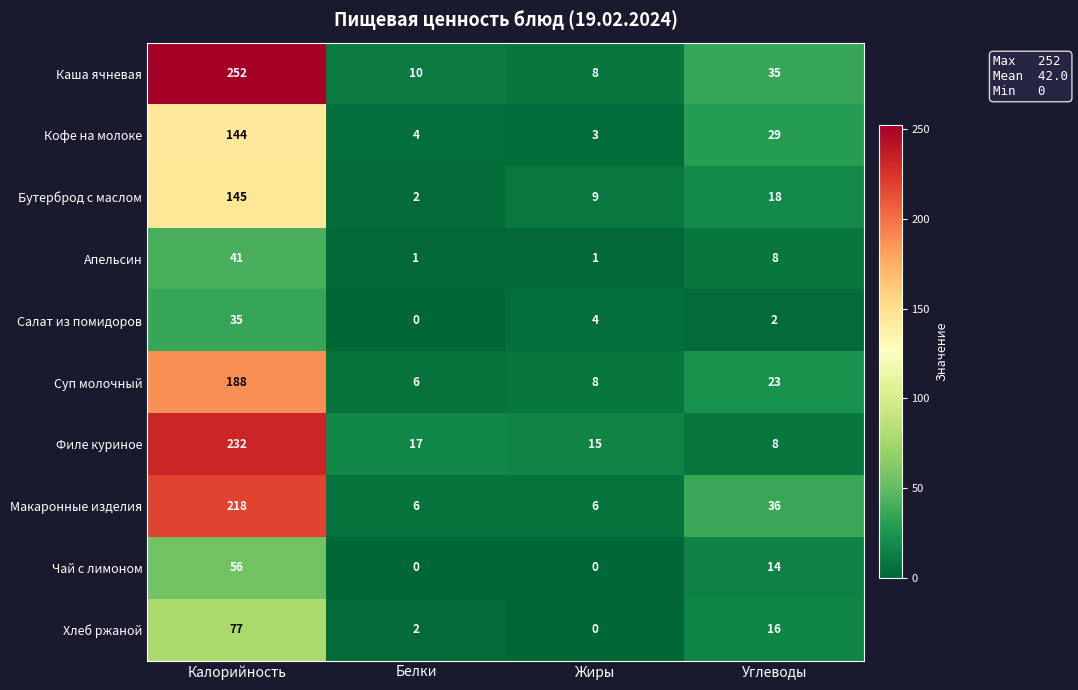

The Каша ячневая series shows 4 at Белки. True or false?

False